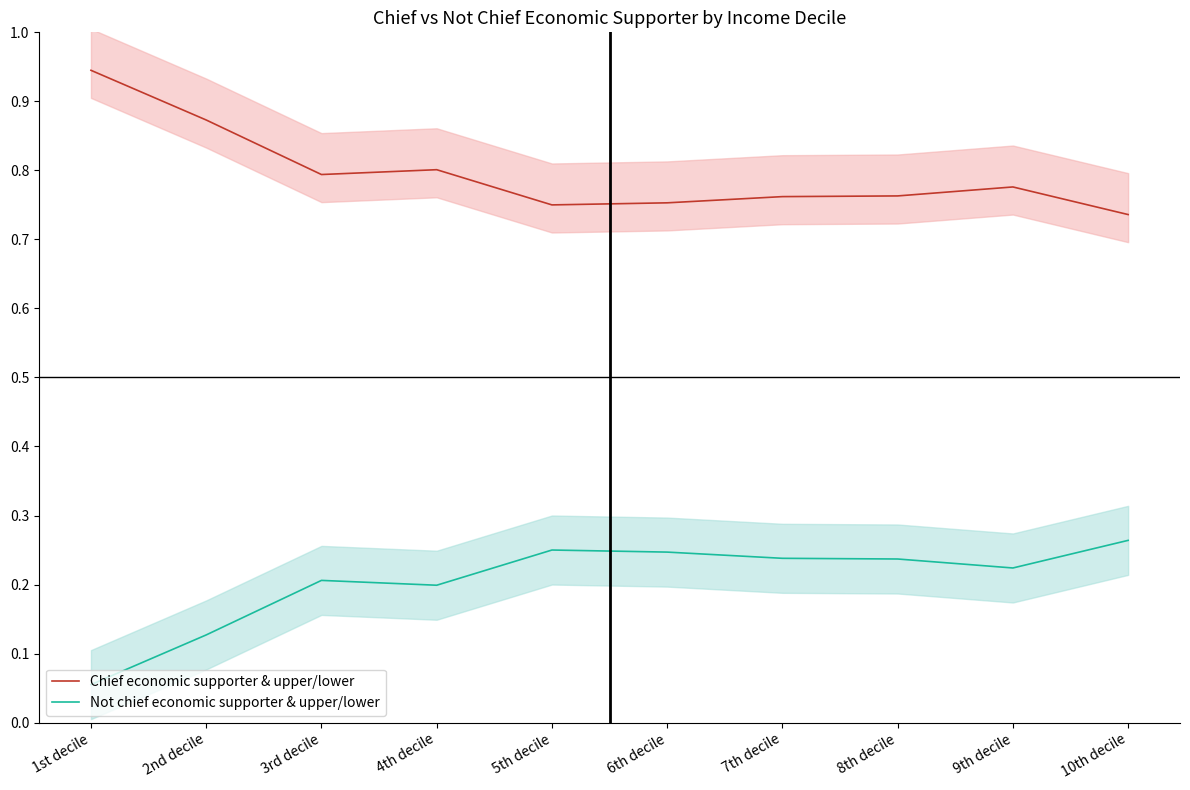

At which category is the sum across all series the highest?

1st decile